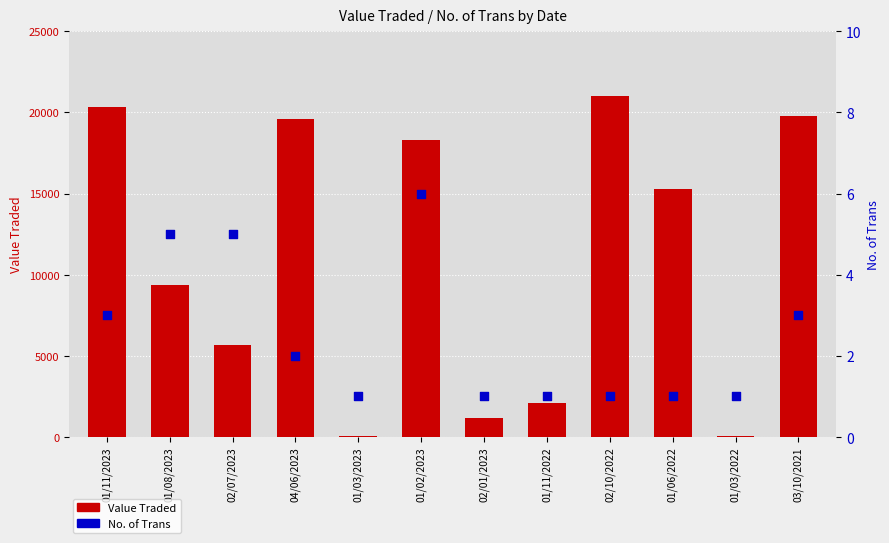

What are all the series names shown in the legend?

Value Traded, No. of Trans